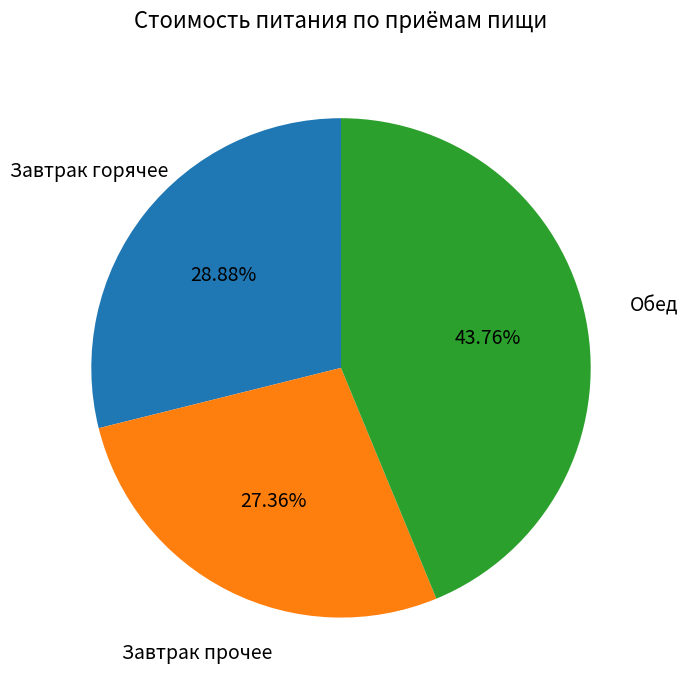

Count the number of slices in the pie.

3